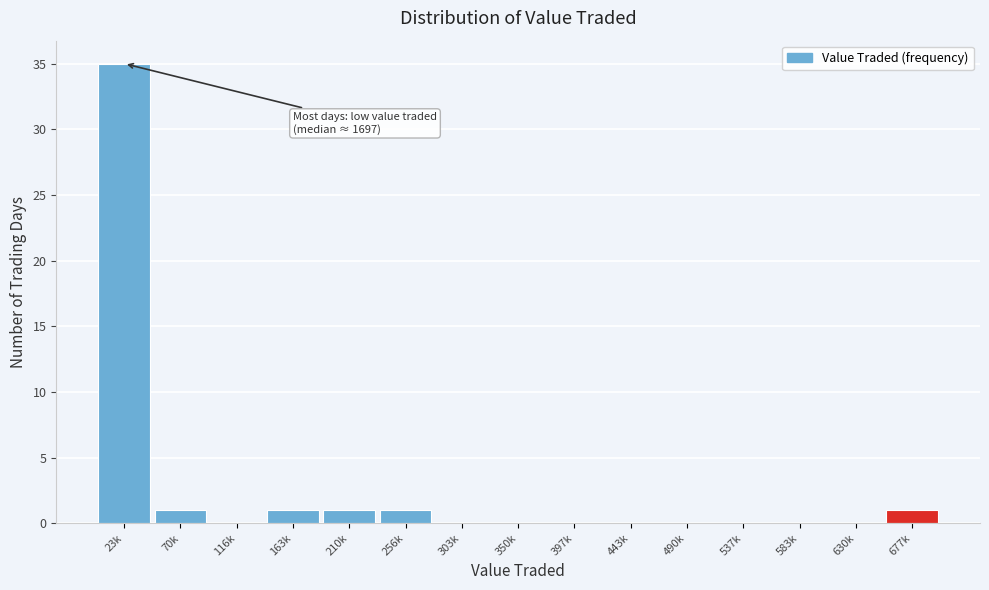

Reading left to right, transcribe all the data shown in this chart.

23k=35	70k=1	116k=0	163k=1	210k=1	256k=1	303k=0	350k=0	397k=0	443k=0	490k=0	537k=0	583k=0	630k=0	677k=1